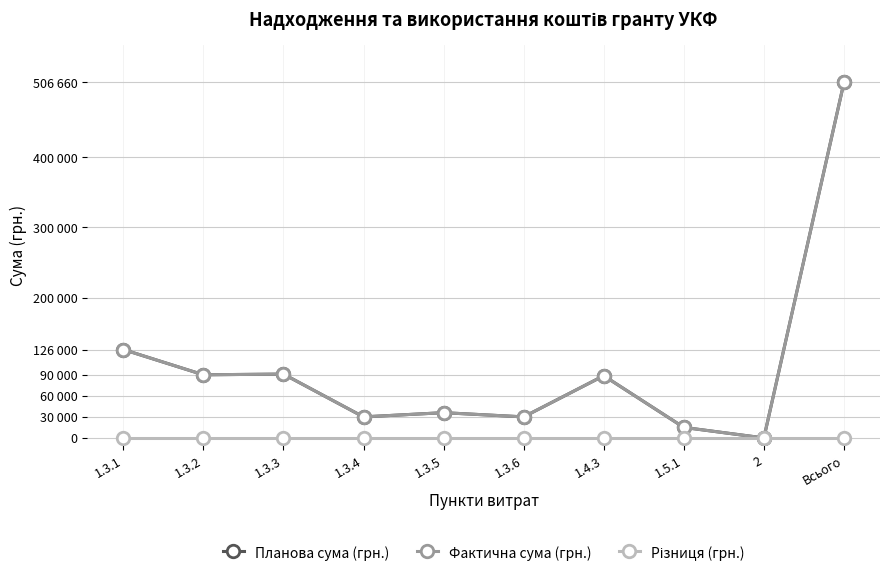

Is this an area chart (filled region under the line)?

No